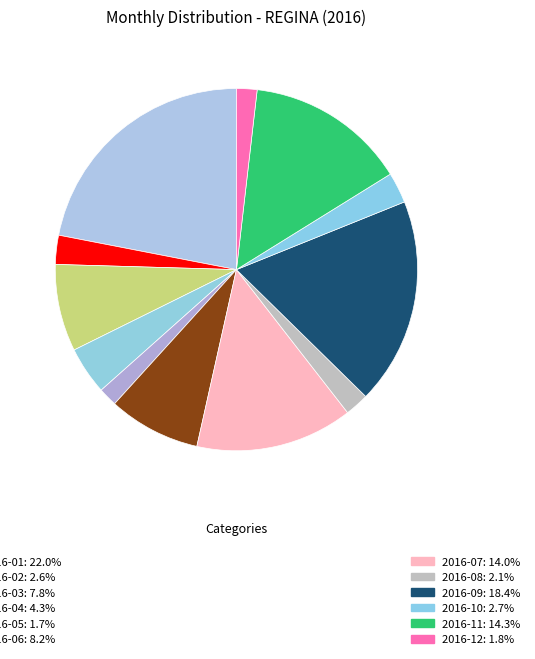

How many segments does this pie chart have?

12